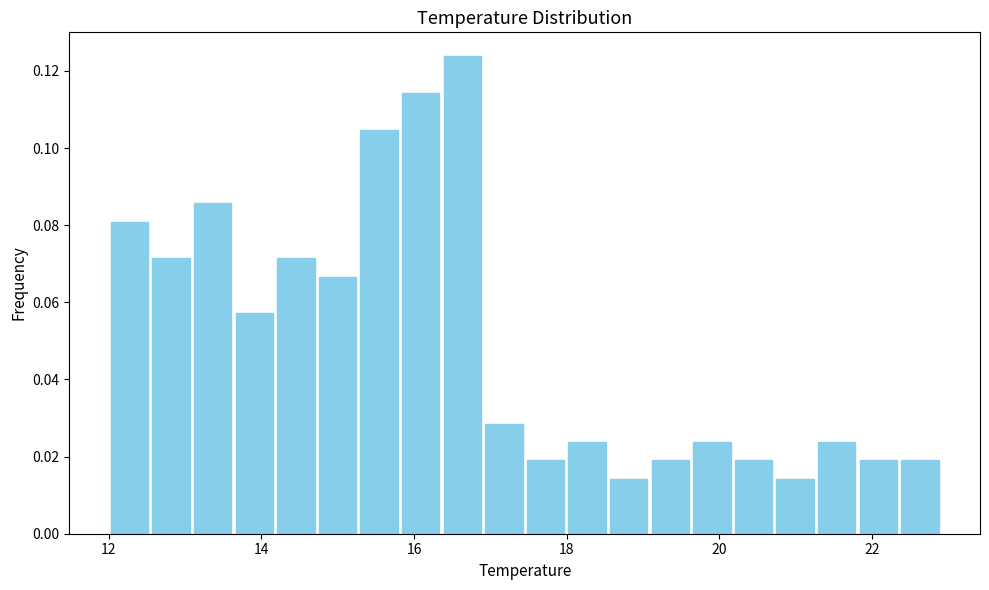

Read against the x-axis, roughly where is the centre of the tallest bar?

16.6